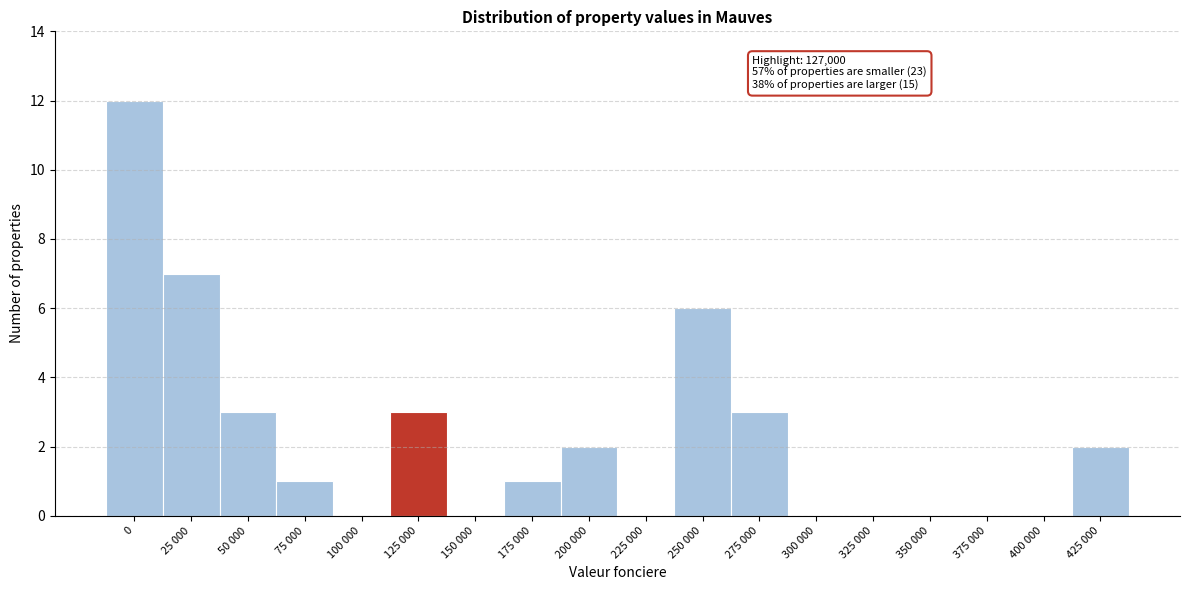

Reading right to left, list all the values displayed in this chart.

425 000=2	400 000=0	375 000=0	350 000=0	325 000=0	300 000=0	275 000=3	250 000=6	225 000=0	200 000=2	175 000=1	150 000=0	125 000=3	100 000=0	75 000=1	50 000=3	25 000=7	0=12